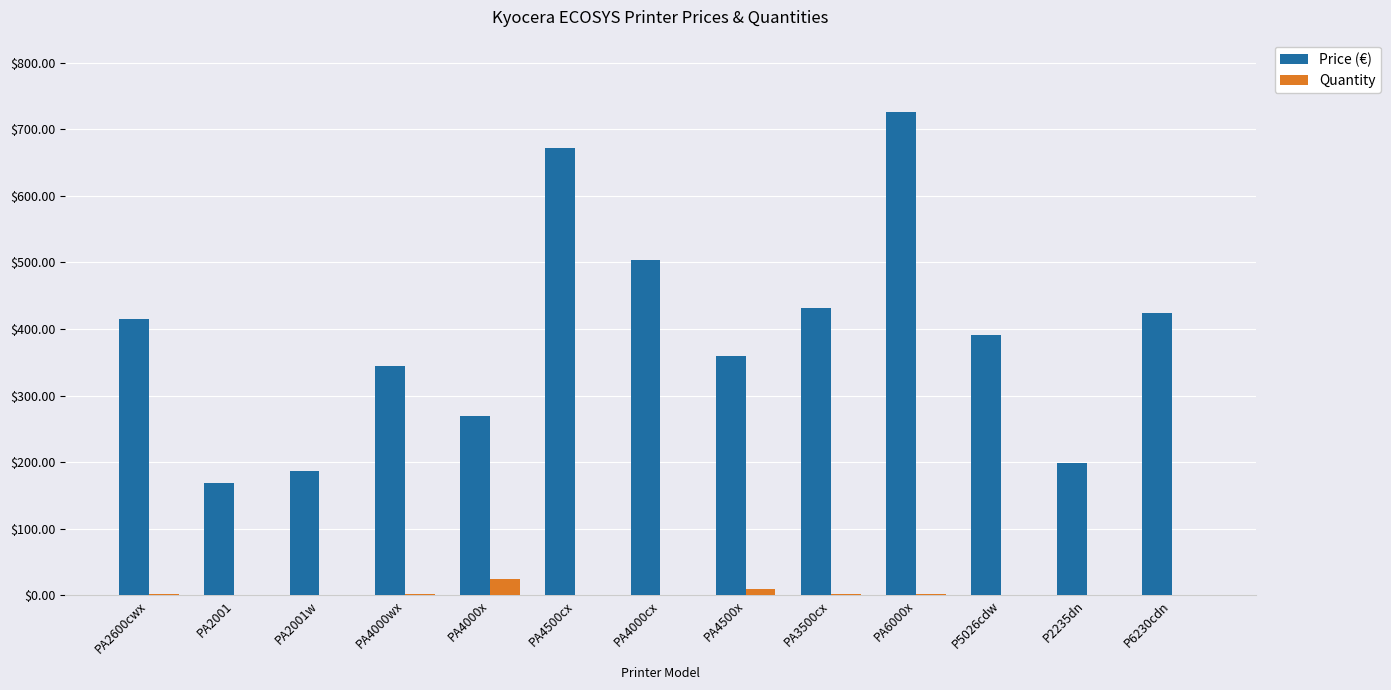

Between PA4000wx and PA6000x, which series saw the biggest shift?

Price (€)